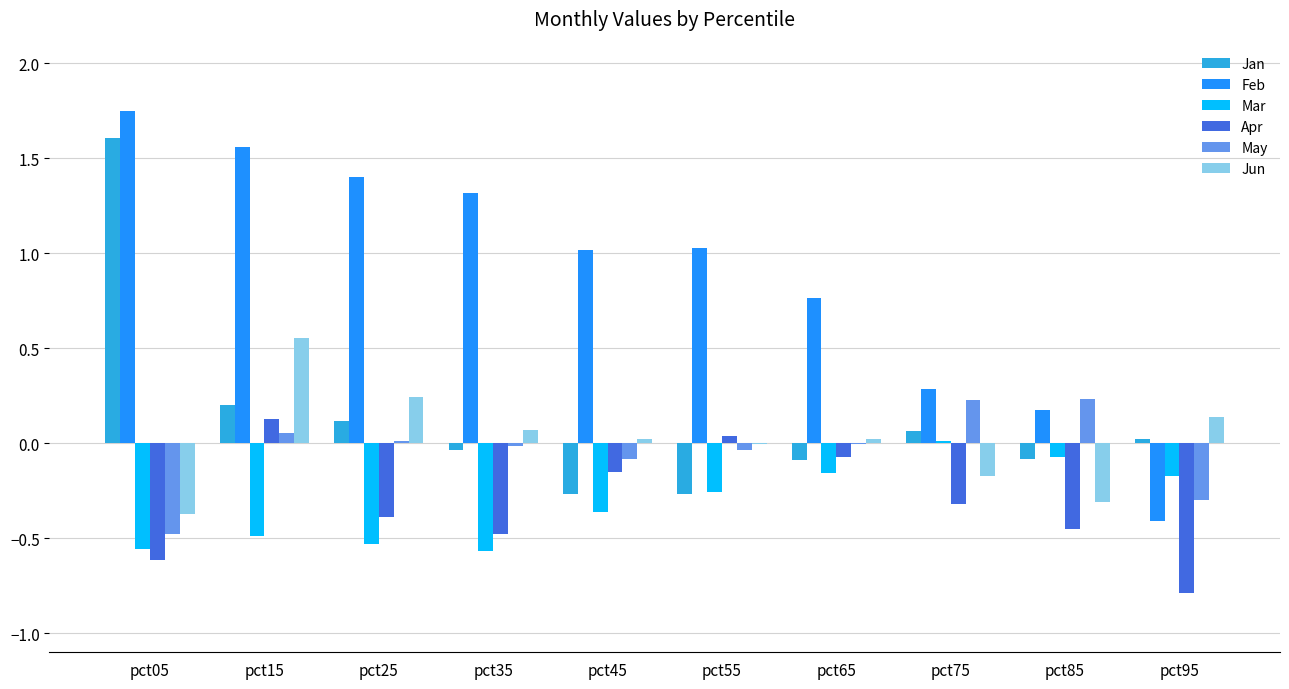

Between pct65 and pct85, which series saw the biggest shift?

Feb